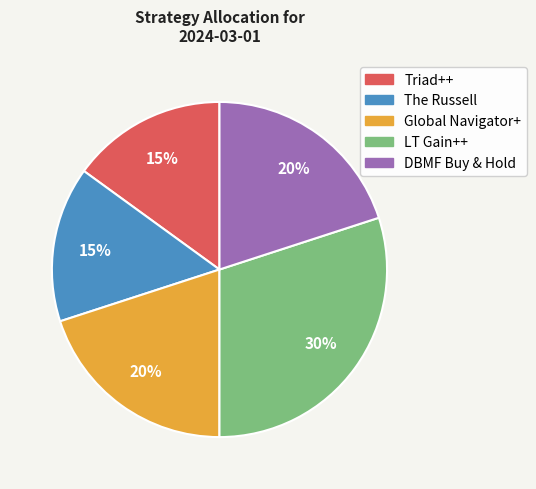

To the nearest percent, what is the combined percentage of LT Gain++ and Triad++?

45%